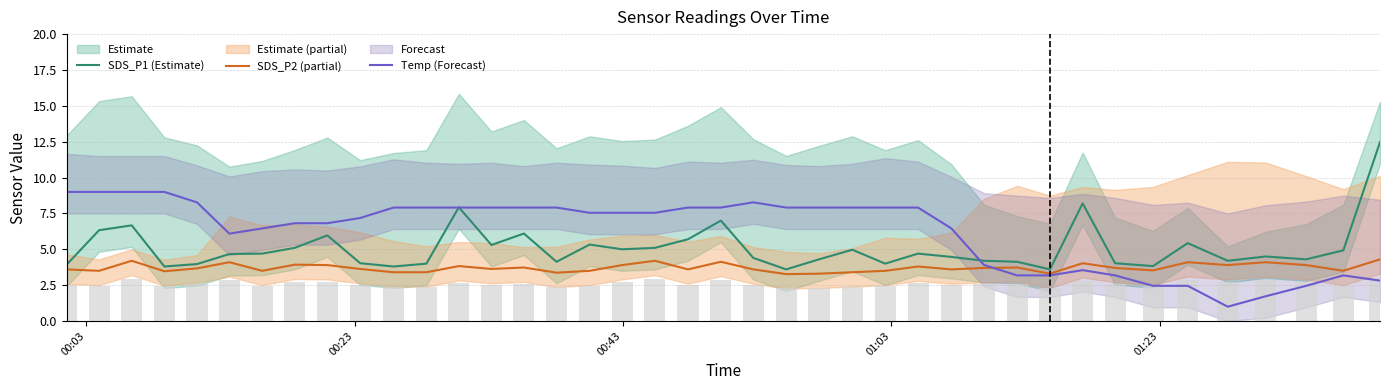

Is it true that SDS_P2 (partial) equals 2.3 at 20?

False